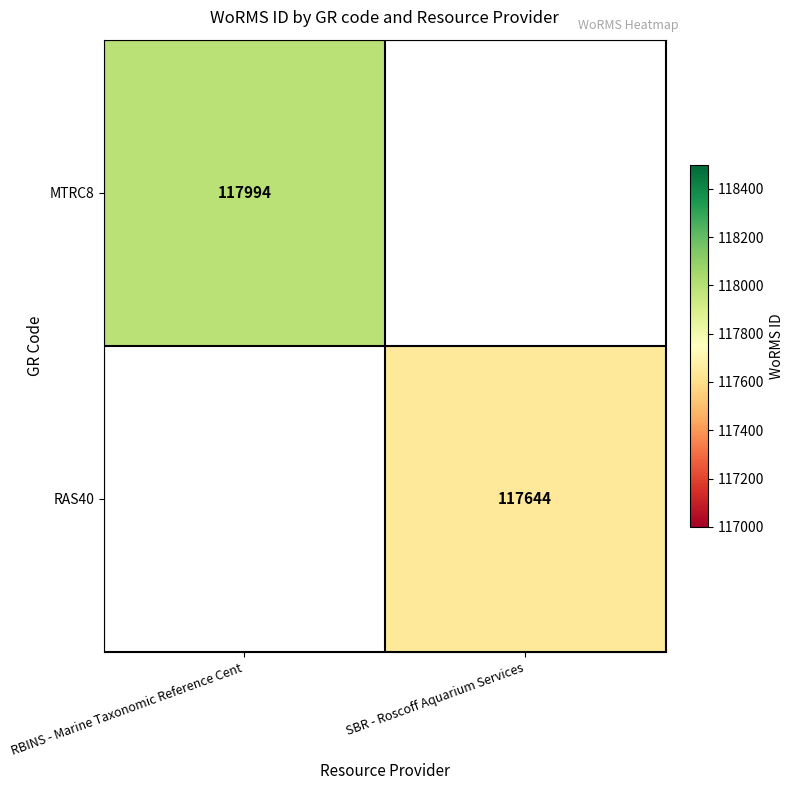

The value of RAS40 at SBR - Roscoff Aquarium Services is 117644. True or false?

True